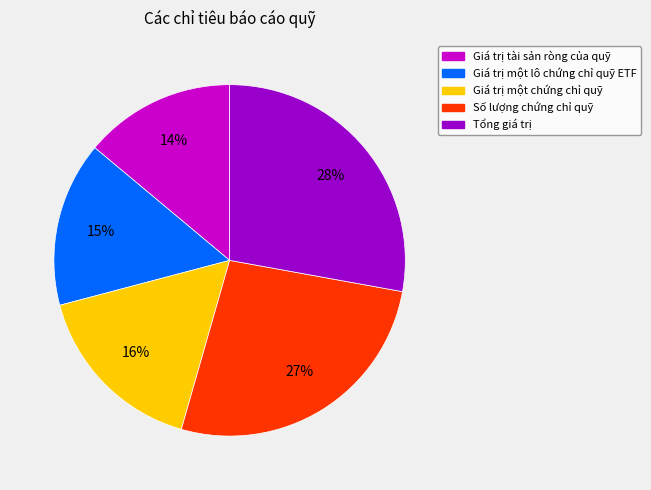

To the nearest percent, what is the difference between the largest and smallest slice percentages?

14%